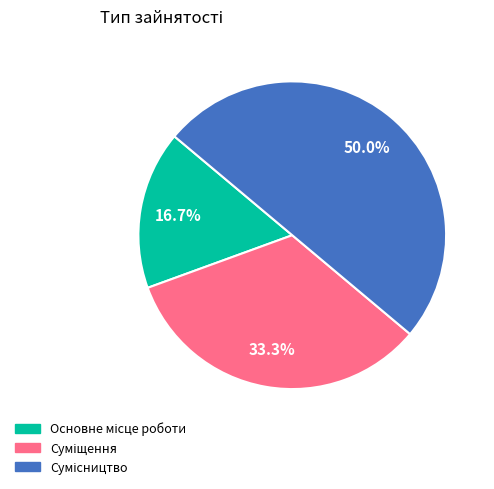

How many segments does this pie chart have?

3